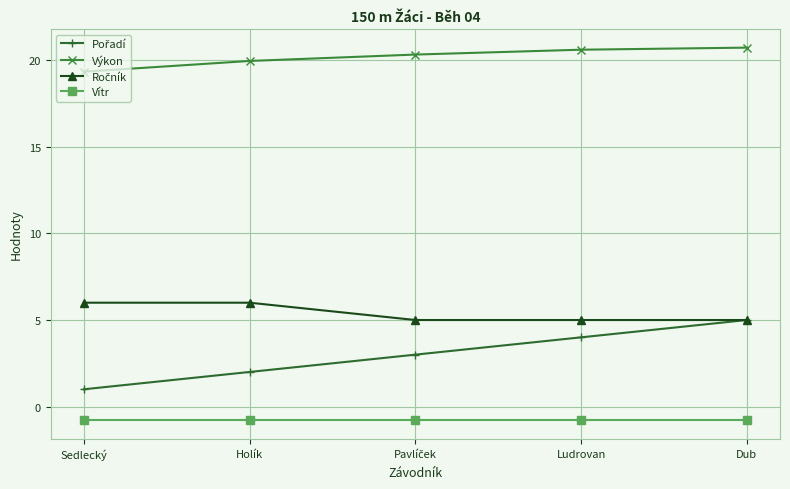

What is the value of the Výkon point at the 5th from the left?

20.7